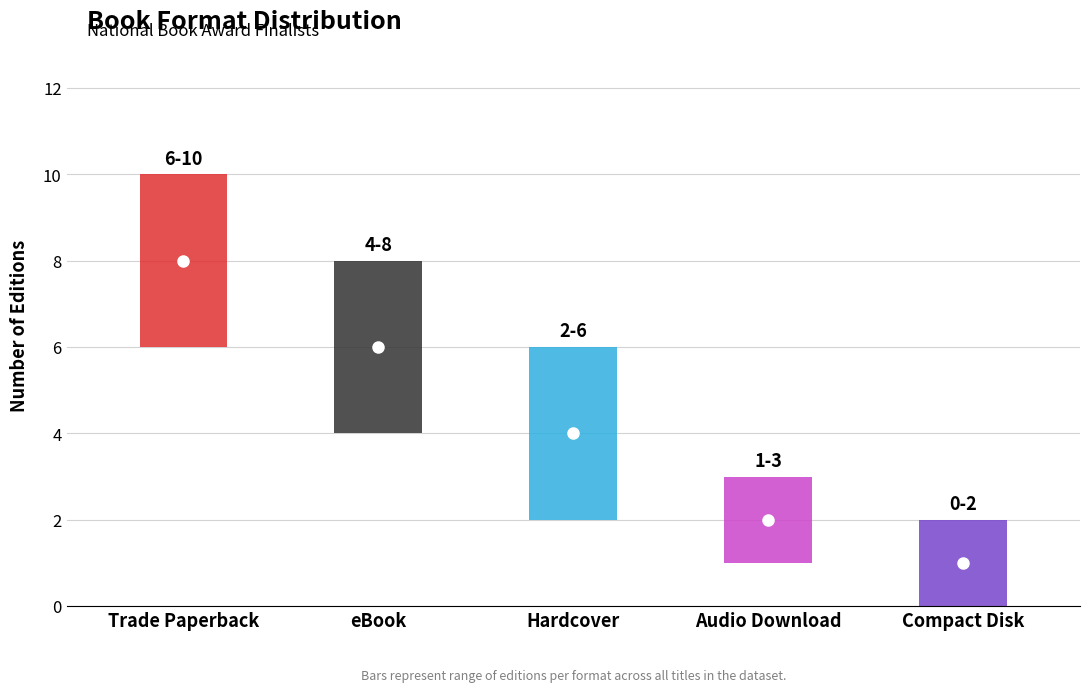

How many values are between 2 and 6?

3